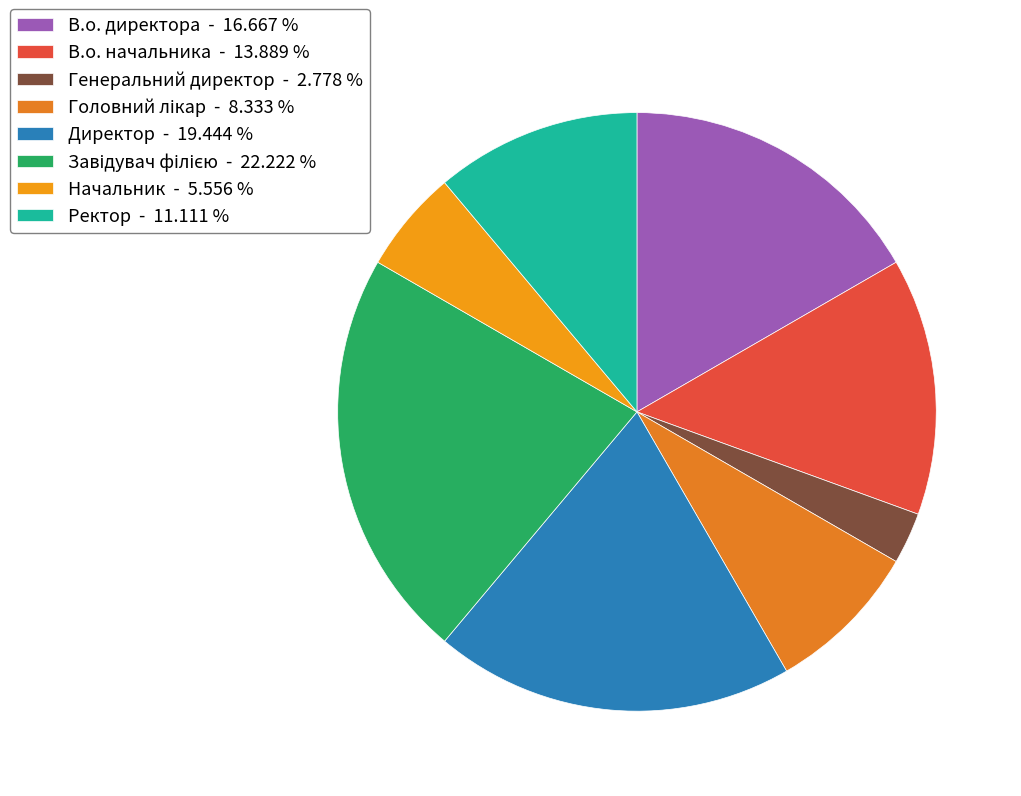

To the nearest percent, what is the difference between the largest and smallest slice percentages?

19%